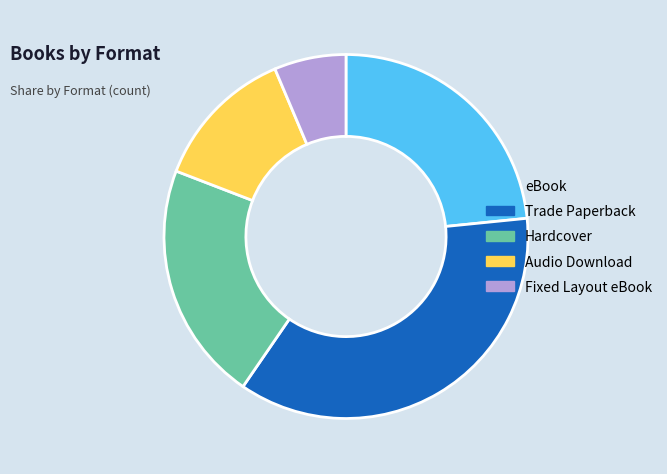

Which slice is the largest?

Trade Paperback